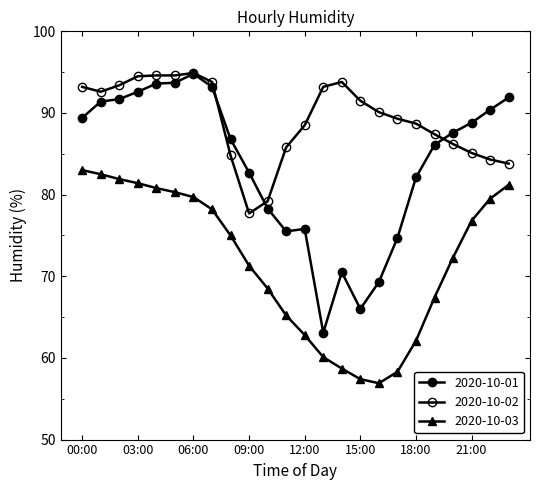

How many categories are shown in the chart?

24